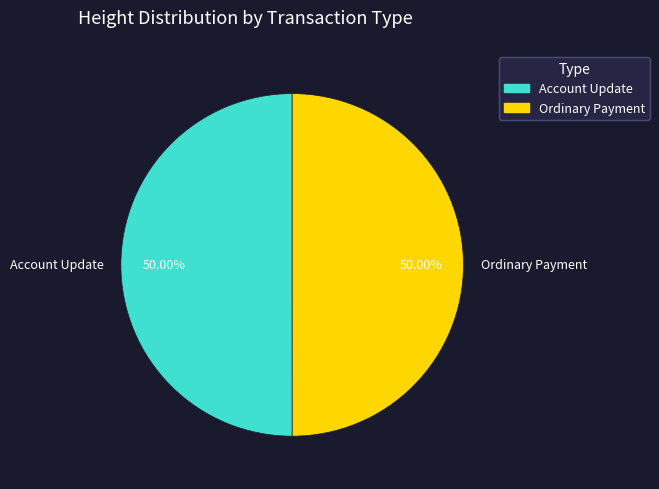

What is the ratio of the value at Ordinary Payment to the value at Account Update?

1.0